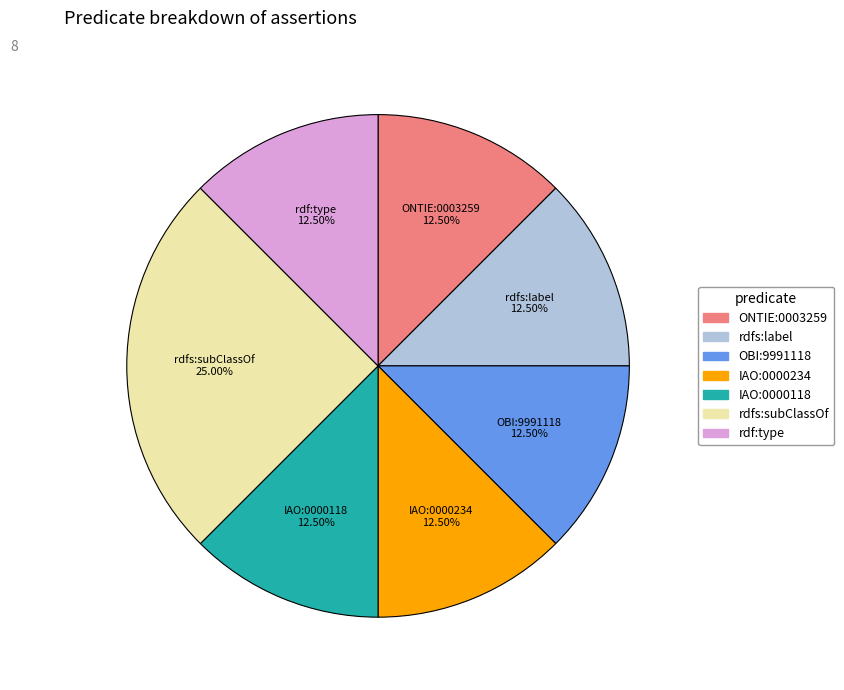

What is the ratio of the value at rdfs:subClassOf to the value at rdf:type?

2.0